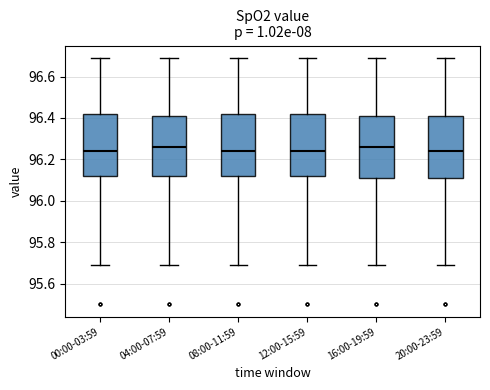

Reading left to right, transcribe this box plot: for each box, give where its median line is, the range the box spans, and where its two whiskers end, as read against the y-axis. The values are not printed on the chart, so give them approximately, as read against the axis.

00:00-03:59: median 96.24, box 96.12 to 96.42, whiskers 95.70 to 96.70
04:00-07:59: median 96.26, box 96.12 to 96.42, whiskers 95.70 to 96.70
08:00-11:59: median 96.24, box 96.12 to 96.42, whiskers 95.70 to 96.70
12:00-15:59: median 96.24, box 96.12 to 96.42, whiskers 95.70 to 96.70
16:00-19:59: median 96.26, box 96.12 to 96.42, whiskers 95.70 to 96.70
20:00-23:59: median 96.24, box 96.12 to 96.42, whiskers 95.70 to 96.70